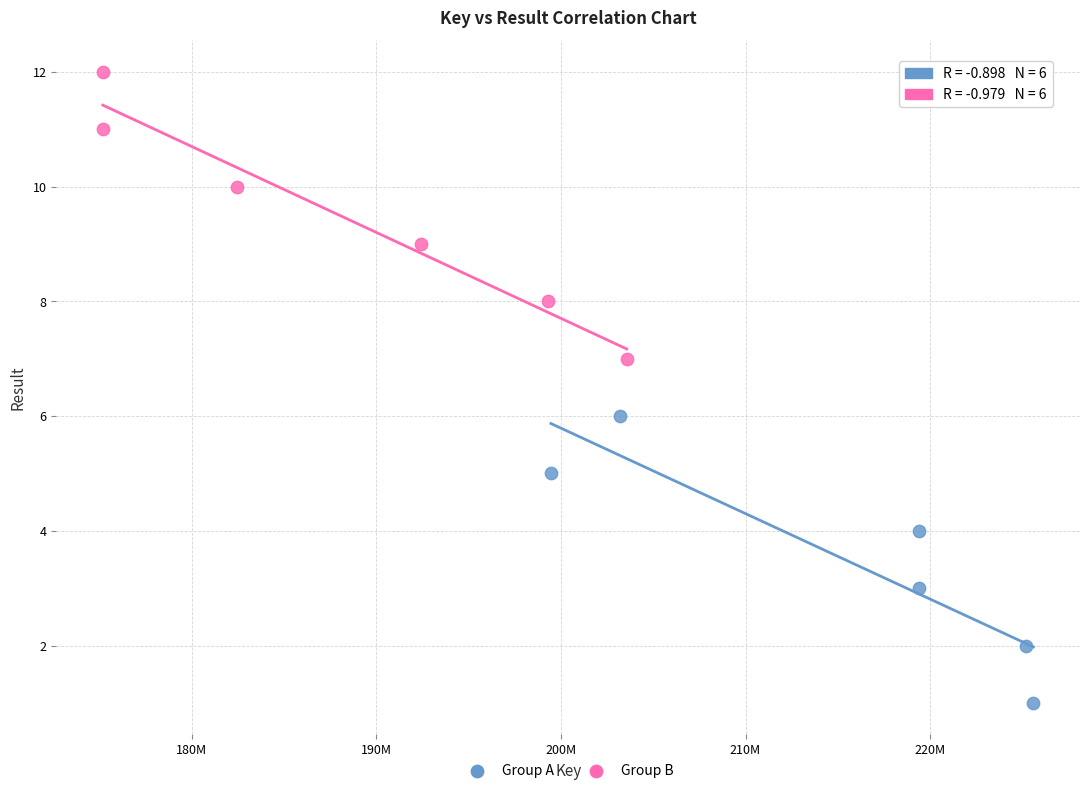

Which series contains the highest Y value?

Group B